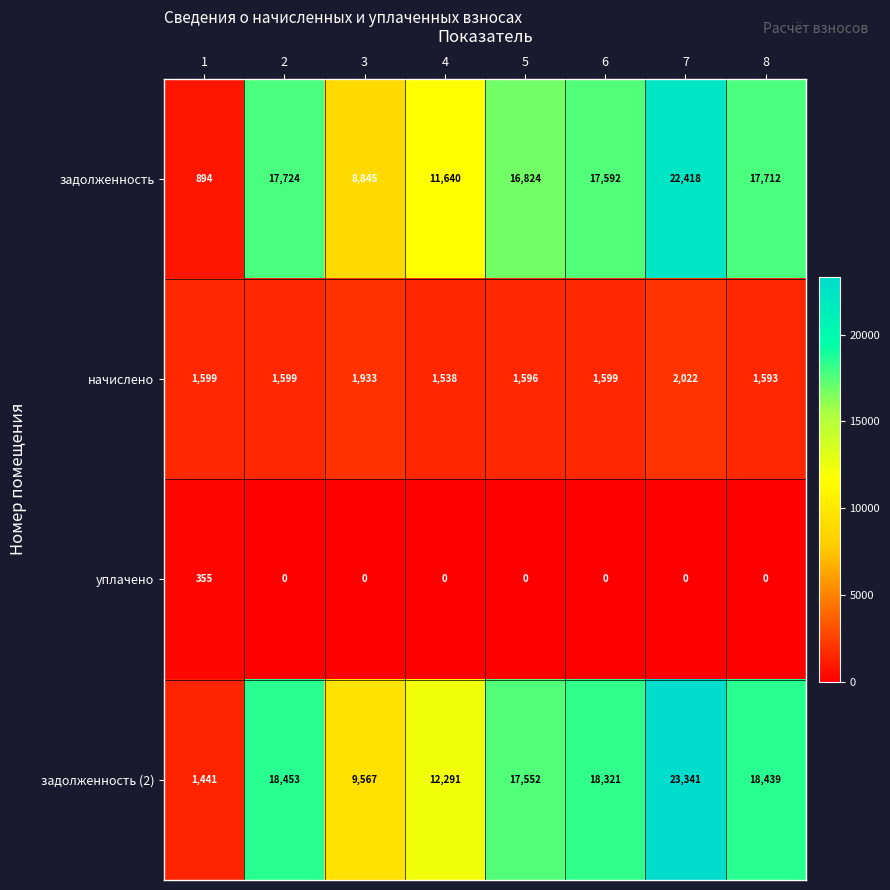

Rank the categories by задолженность value from lowest to highest.

1, 3, 4, 5, 6, 8, 2, 7